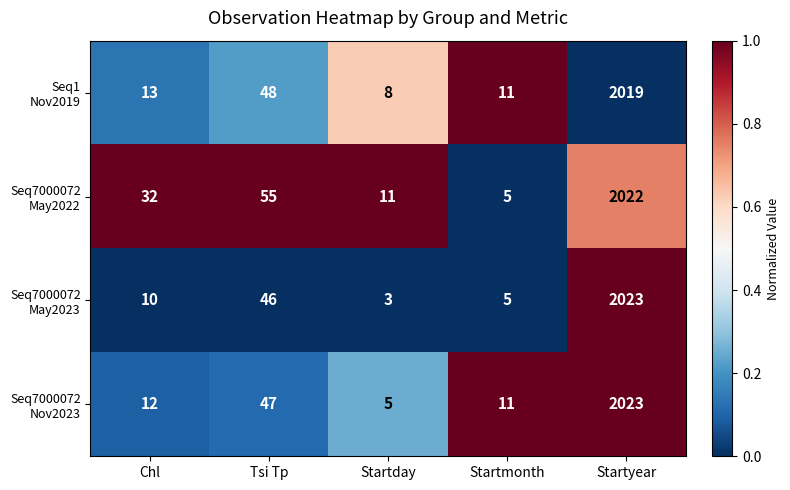

At which category is the sum across all series the highest?

Startyear